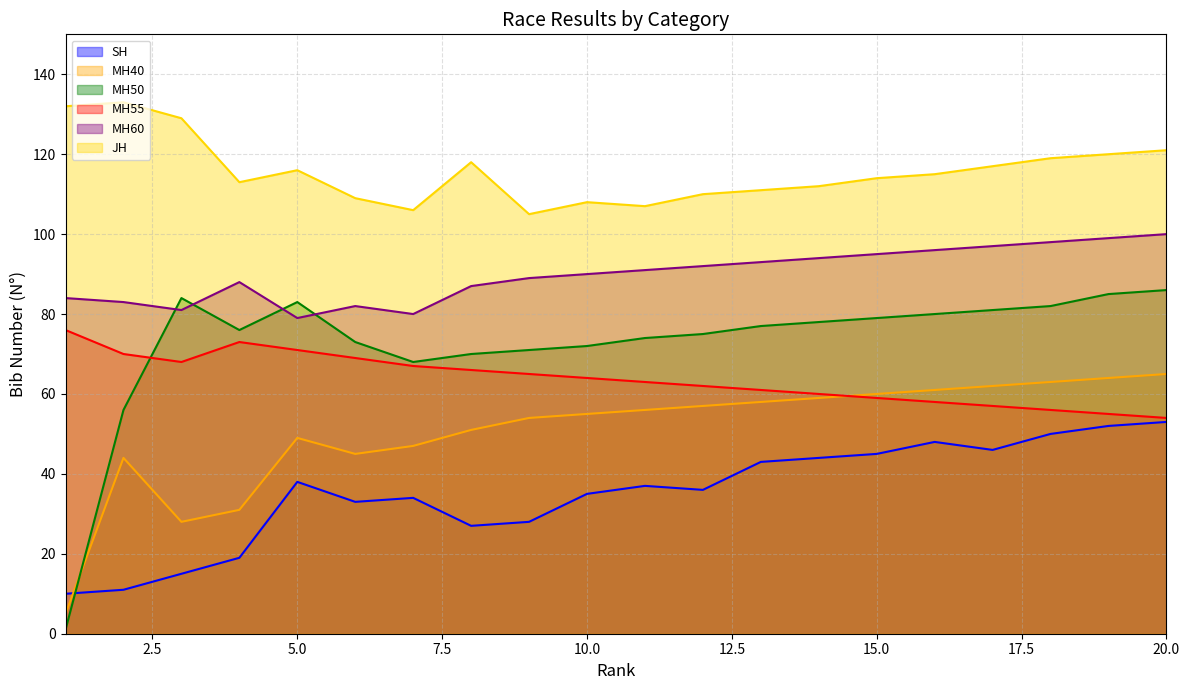

At how many categories does at least one series exceed 2?

20